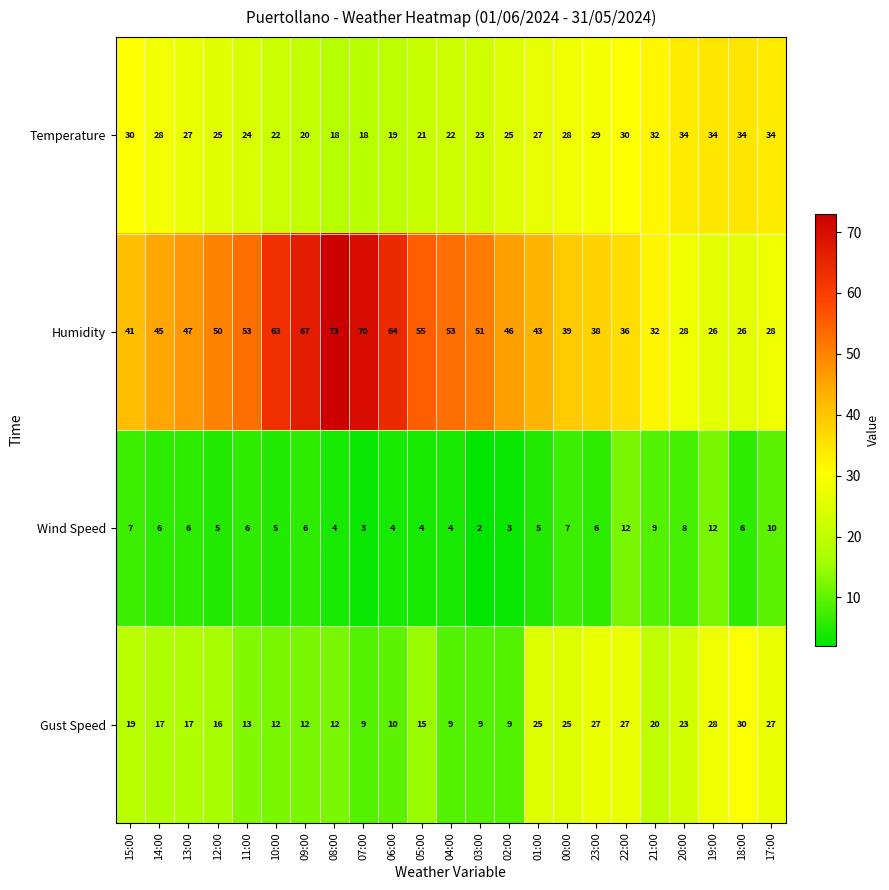

What is the total value across all series at 12:00?

96